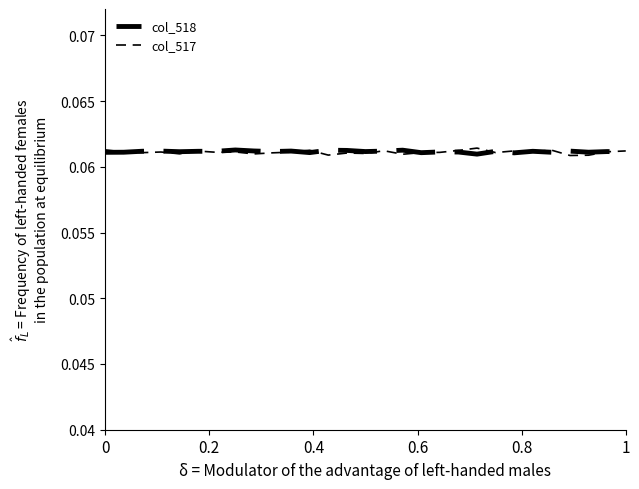

Does the chart have visible grid lines?

No